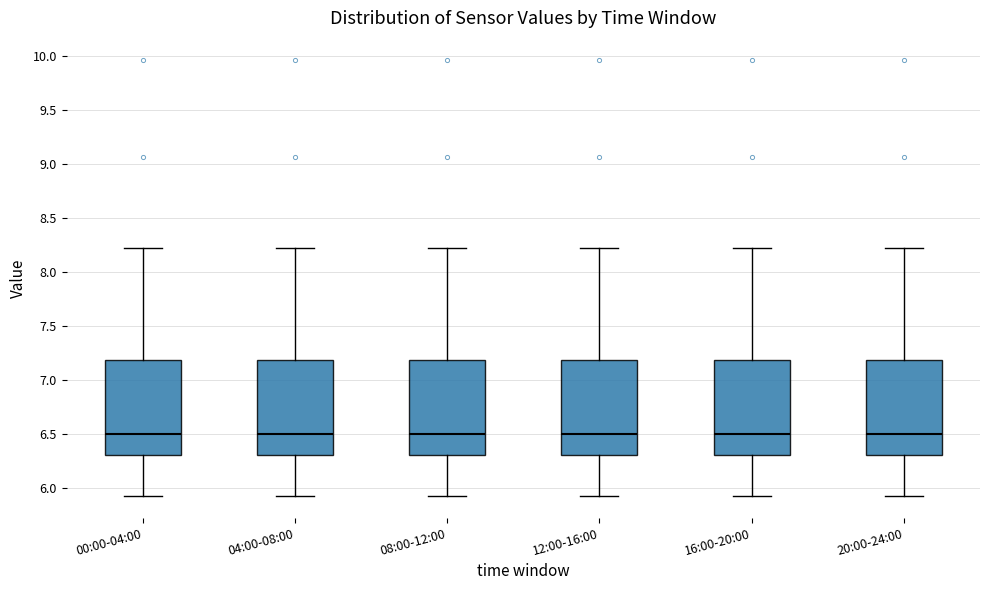

Where is the lower edge of the box for 08:00-12:00 on the y-axis? The values are not printed on the chart, so give them approximately, as read against the axis.

6.30